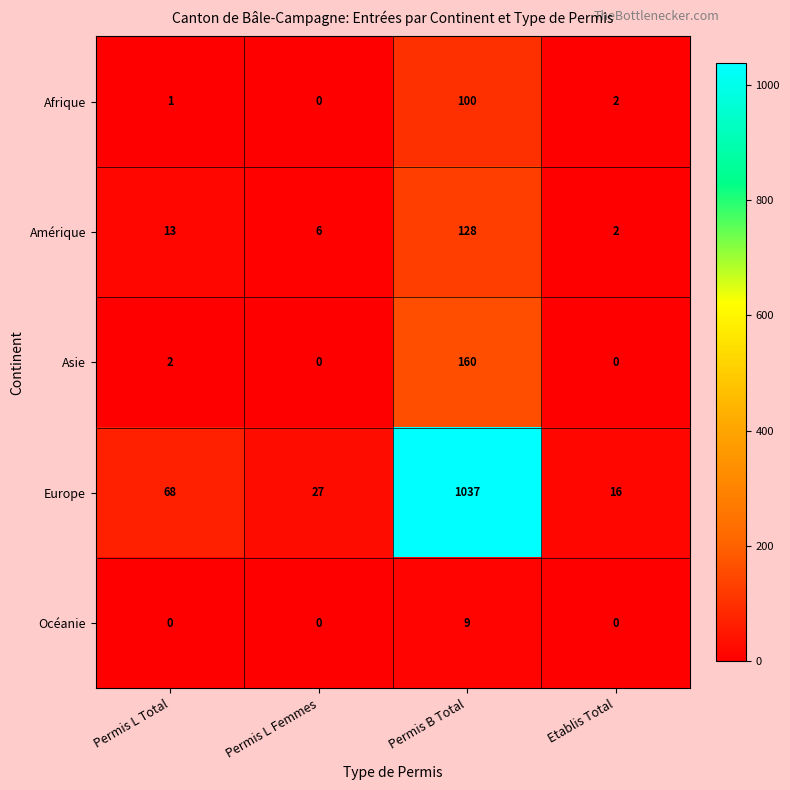

Is it true that Océanie equals 0 at Permis L Femmes?

True